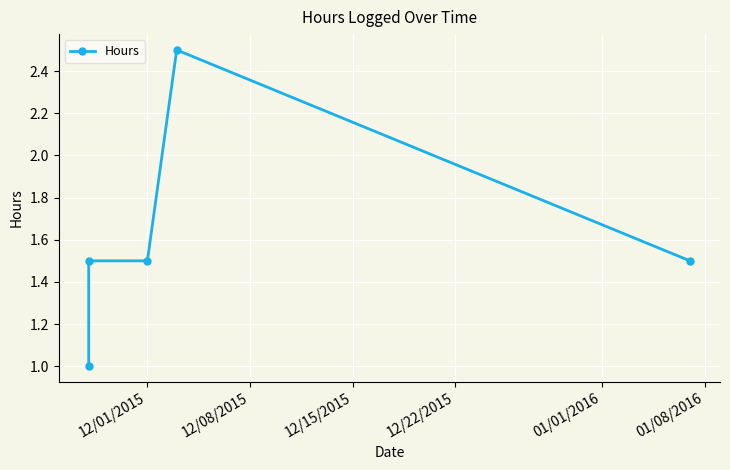

Reading left to right, extract all data points from this chart.

1.0	1.5	1.5	2.5	1.5